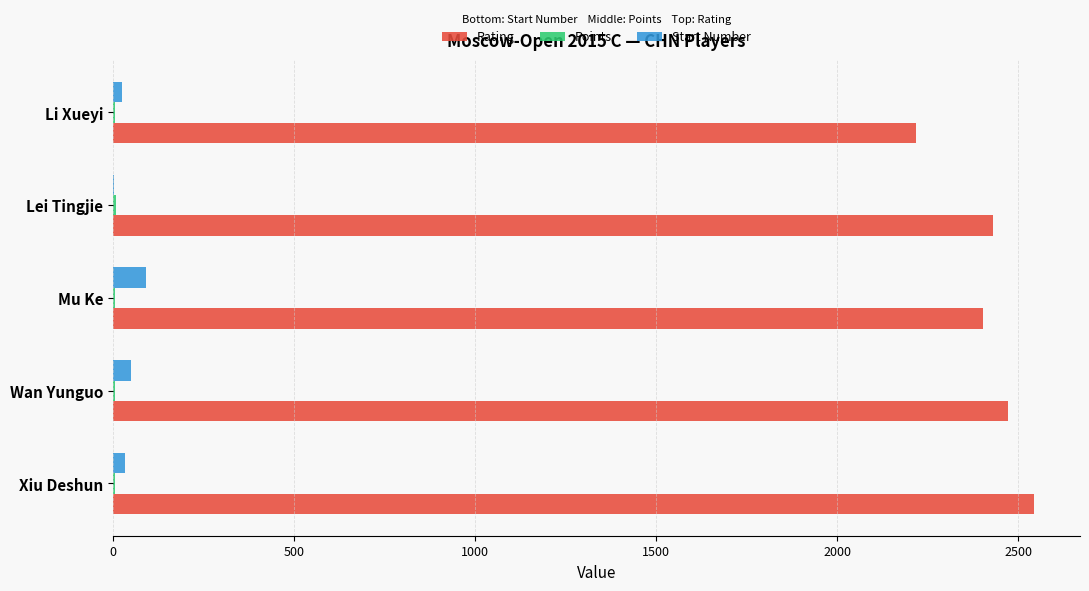

What is the sum of all Rating values?

12063.0